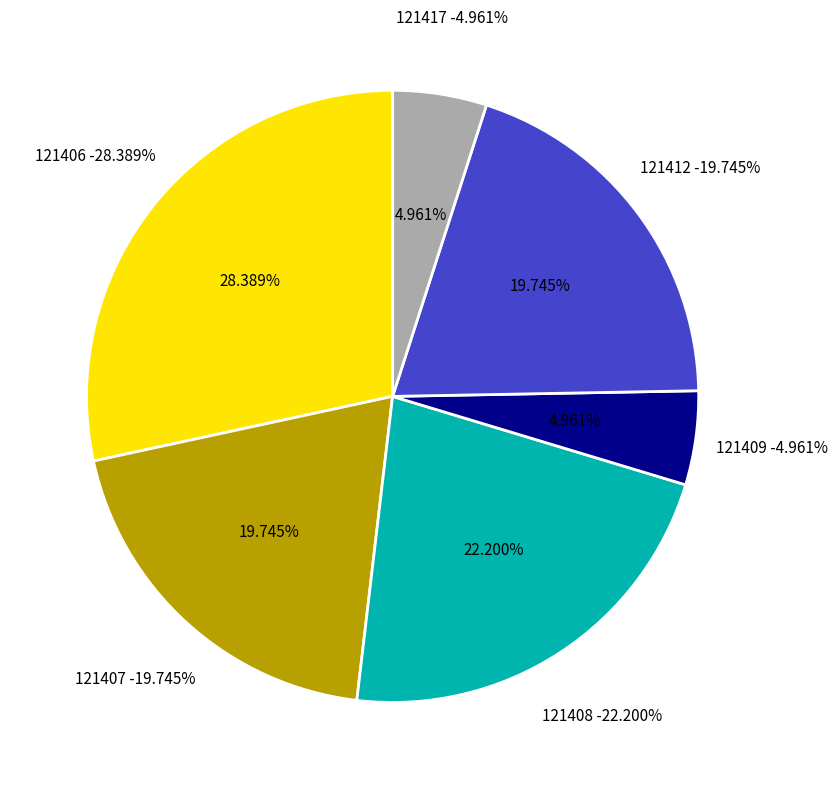

Approximately how many times larger is the value at 121408 compared to 121412?

1.1